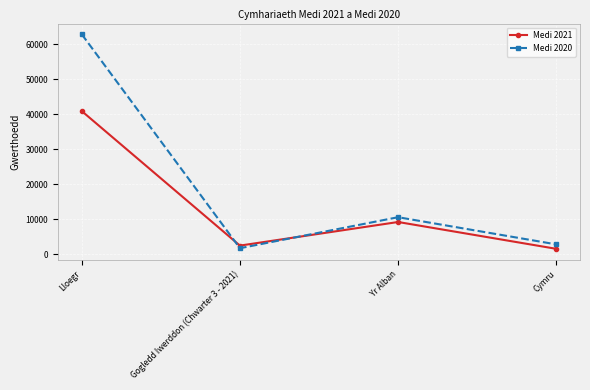

How many intersections are there between Medi 2021 and Medi 2020?

2